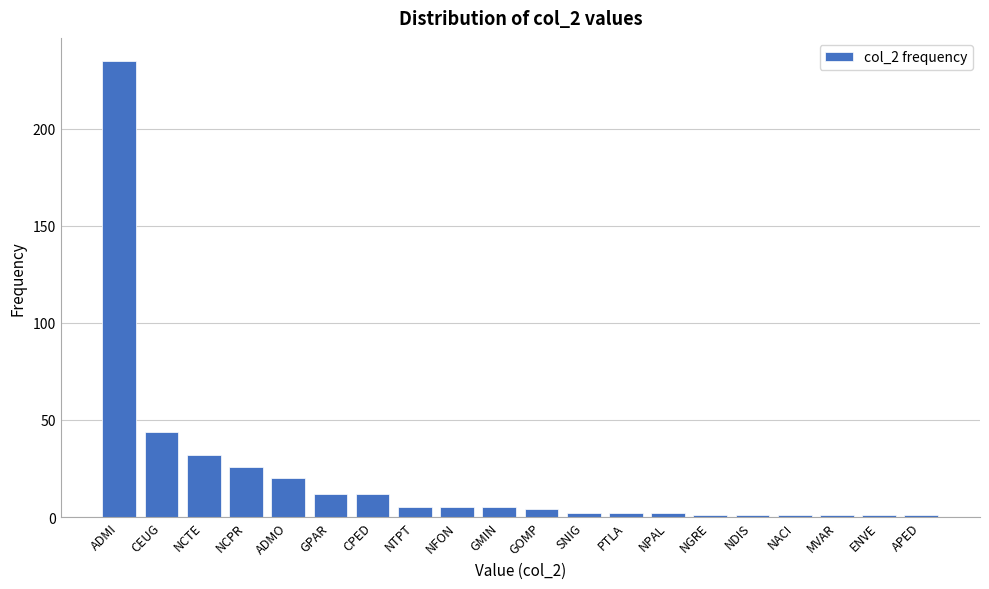

Reading right to left, extract all data points from this chart.

APED=1	ENVE=1	MVAR=1	NACI=1	NDIS=1	NGRE=1	NPAL=2	PTLA=2	SNIG=2	GOMP=4	GMIN=5	NFON=5	NTPT=5	CPED=12	GPAR=12	ADMO=20	NCPR=26	NCTE=32	CEUG=44	ADMI=235